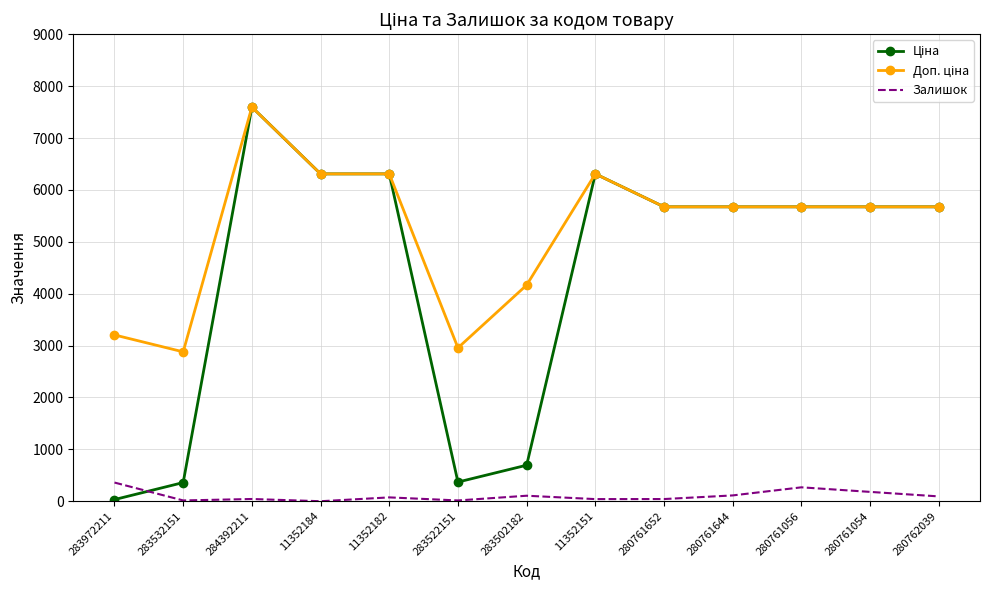

At which category is the sum across all series the highest?

284392211